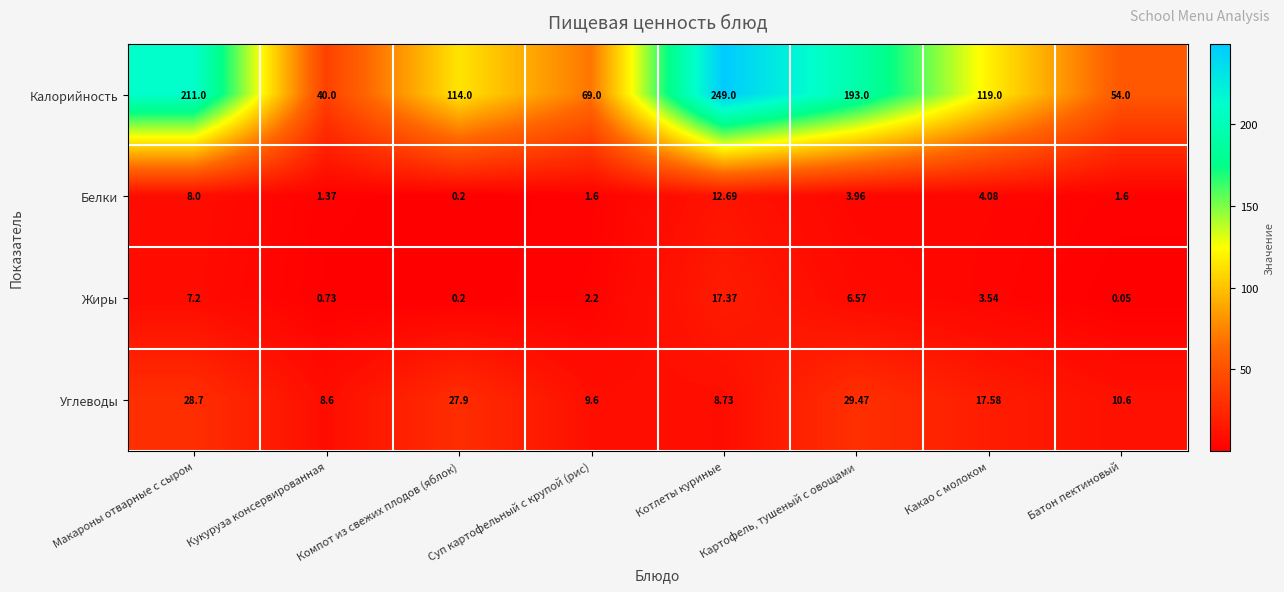

Which series has the largest range (max minus min)?

Калорийность